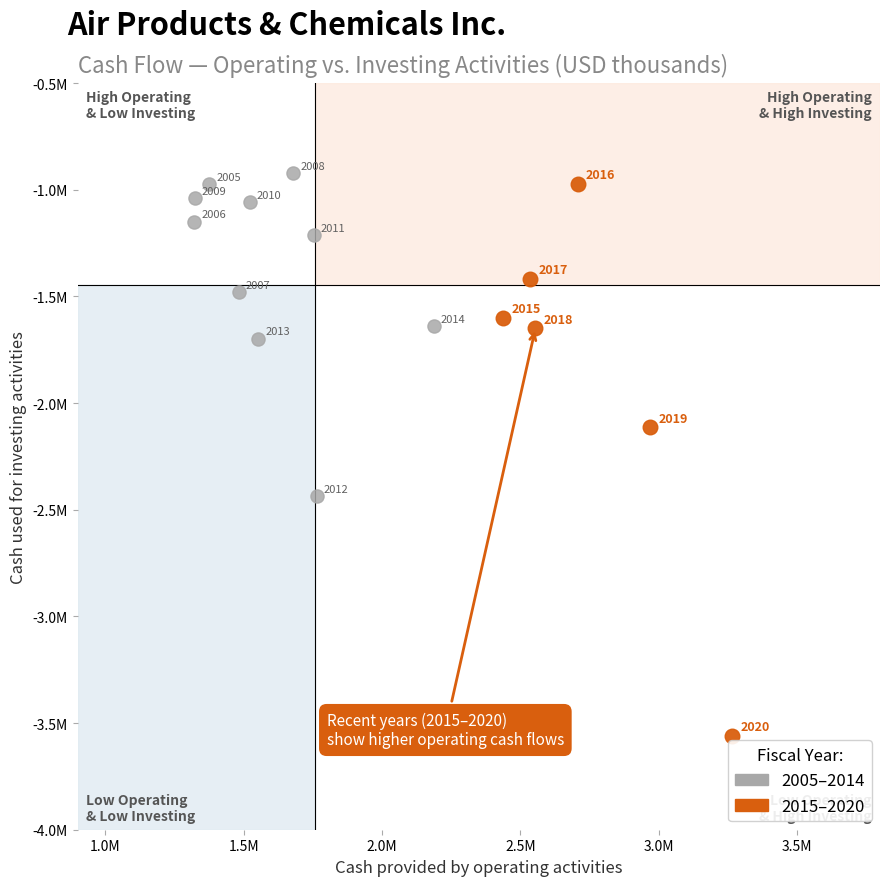

Which series reaches the maximum Y coordinate?

2005–2014